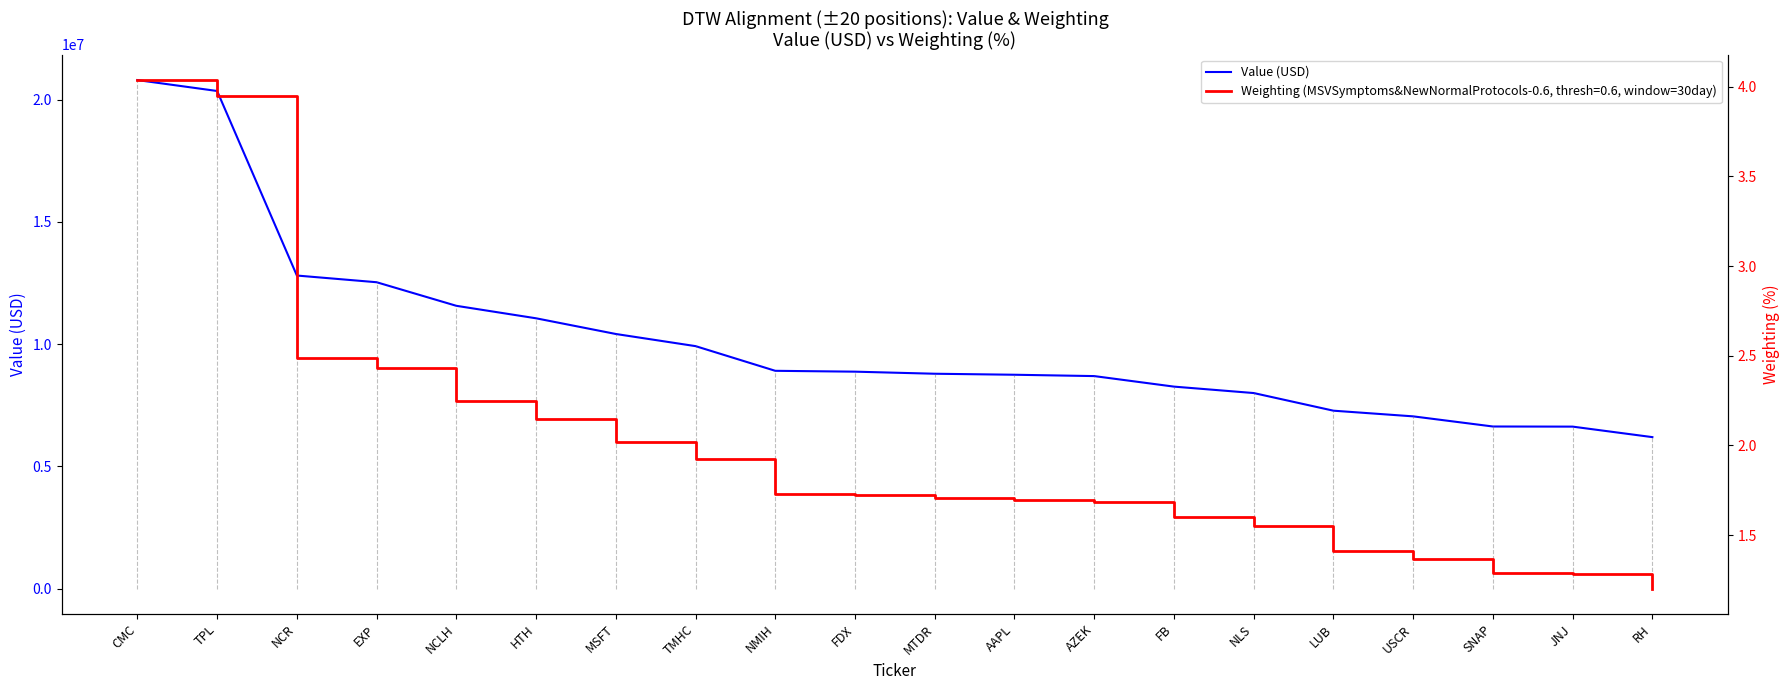

True or false: the data shows 12535000 at EXP.

True